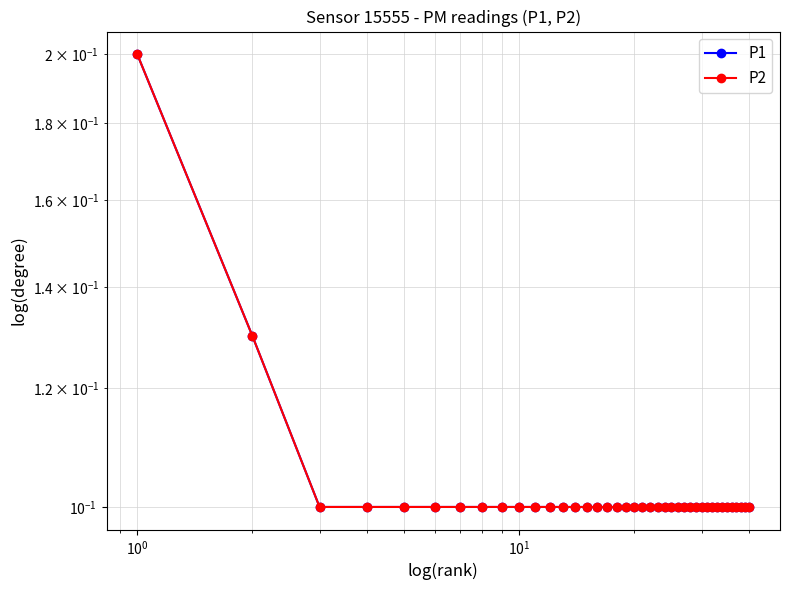

At how many categories does at least one series exceed 0?

40